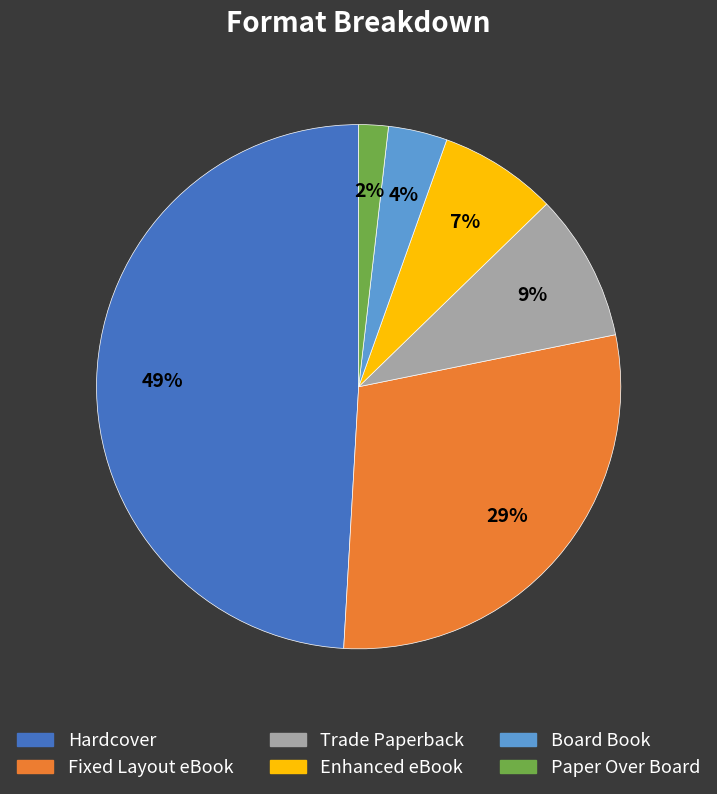

What percentage is the Paper Over Board slice, to the nearest percent?

2%